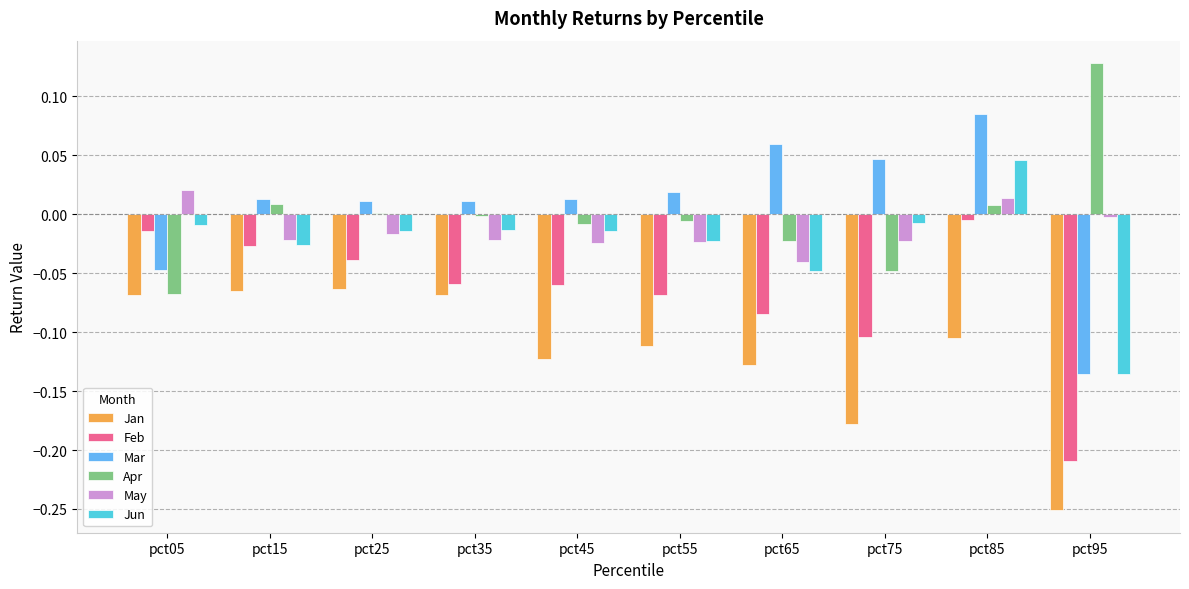

What is the sum of all Feb values?

-0.7